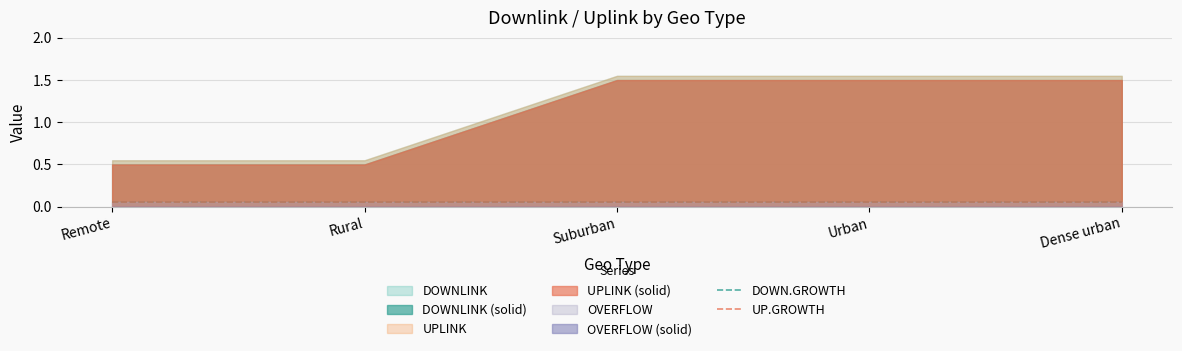

Reading left to right, what are all the values shown in this chart?

DOWNLINK: Remote=0.5	Rural=0.5	Suburban=1.5	Urban=1.5	Dense urban=1.5
UPLINK: Remote=0.5	Rural=0.5	Suburban=1.5	Urban=1.5	Dense urban=1.5
DOWN.GROWTH: Remote=0.1	Rural=0.1	Suburban=0.1	Urban=0.1	Dense urban=0.1
UP.GROWTH: Remote=0.1	Rural=0.1	Suburban=0.1	Urban=0.1	Dense urban=0.1
OVERFLOW: Remote=0.0	Rural=0.0	Suburban=0.0	Urban=0.0	Dense urban=0.0